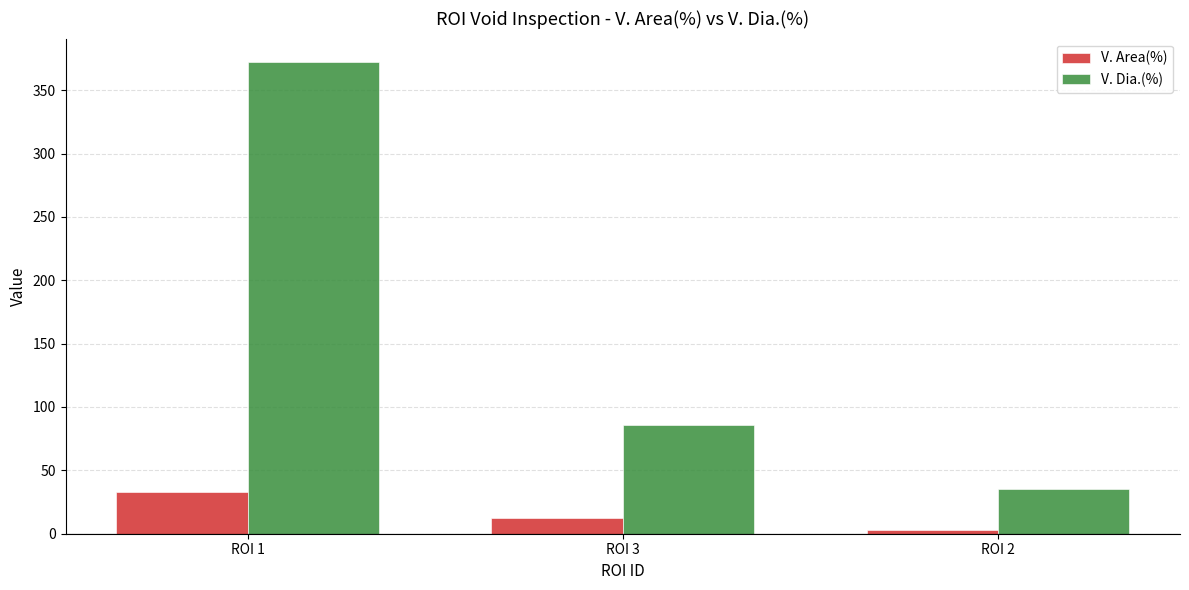

How many values in the V. Area(%) series exceed 12?

2